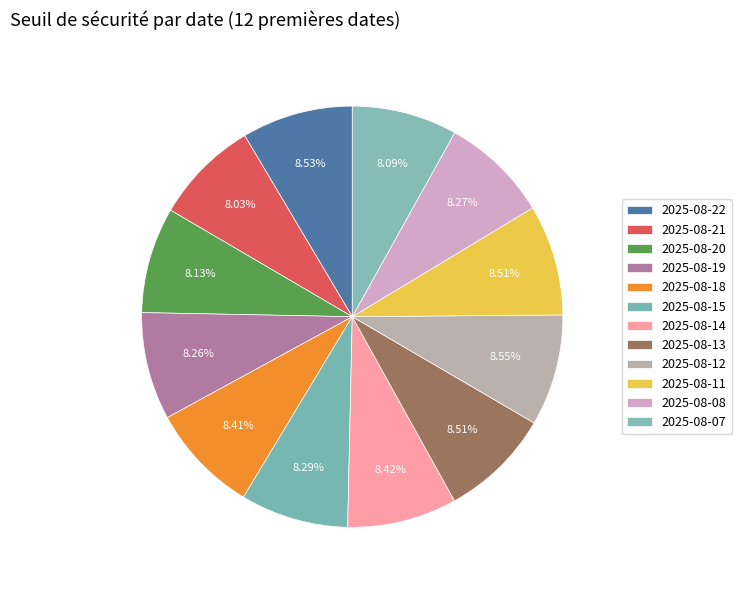

Is there a majority slice in this chart?

No